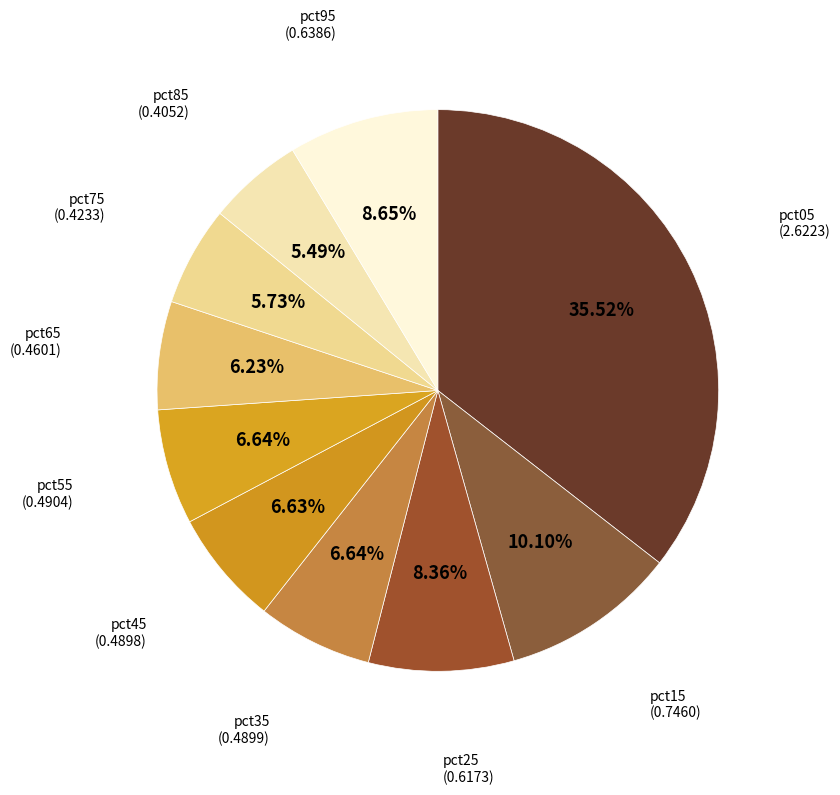

To the nearest percent, what is the difference between the largest and smallest slice percentages?

30%